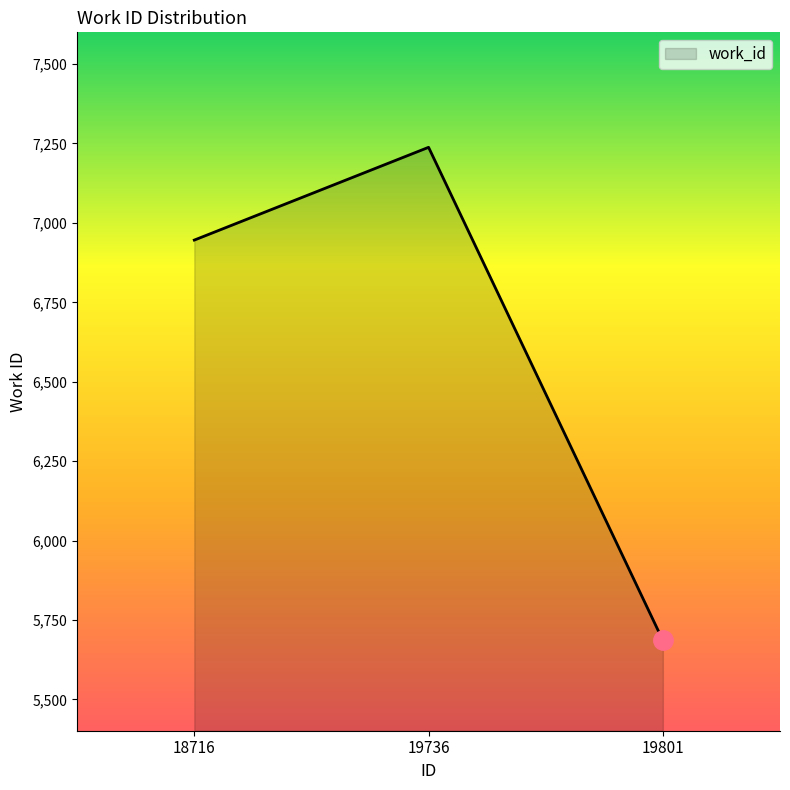

What is the difference between the maximum and minimum values?

1552